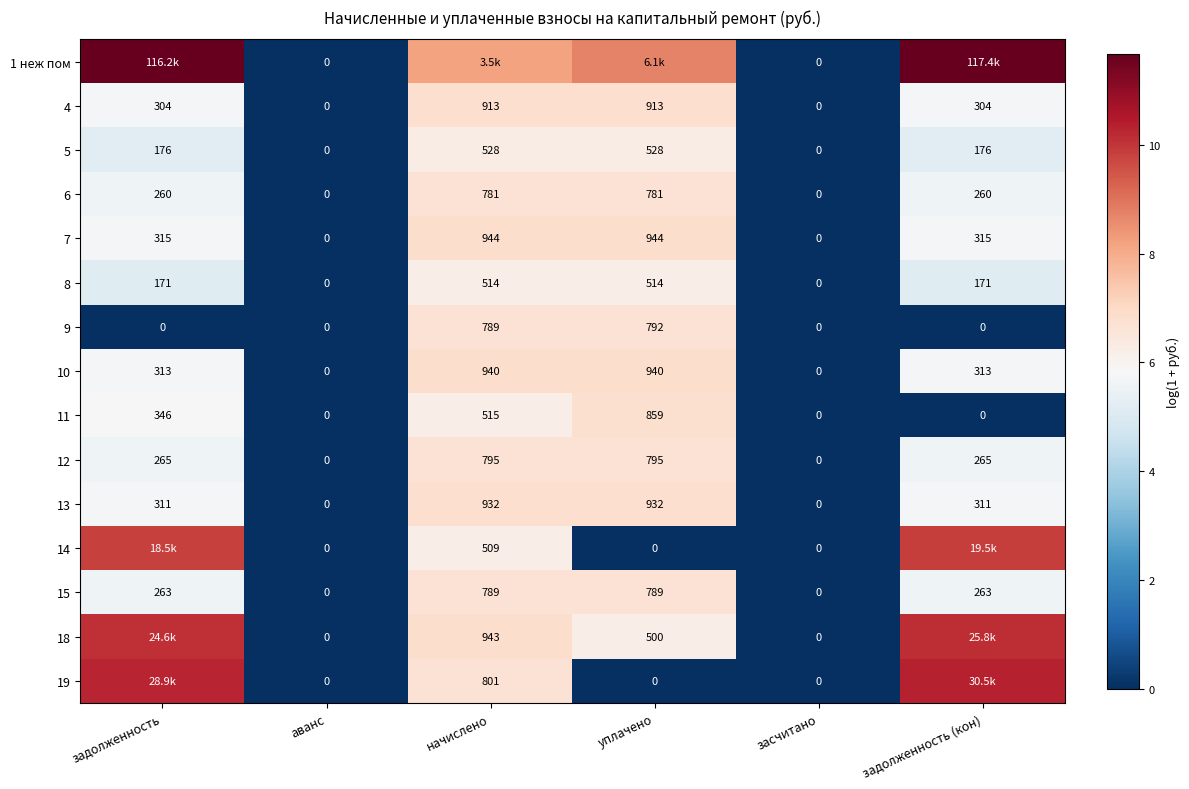

The 18 series shows 10.2 at уплачено. True or false?

False